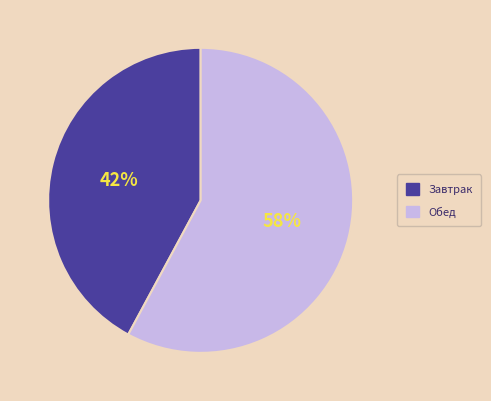

Which slice represents more than half of the pie?

Обед